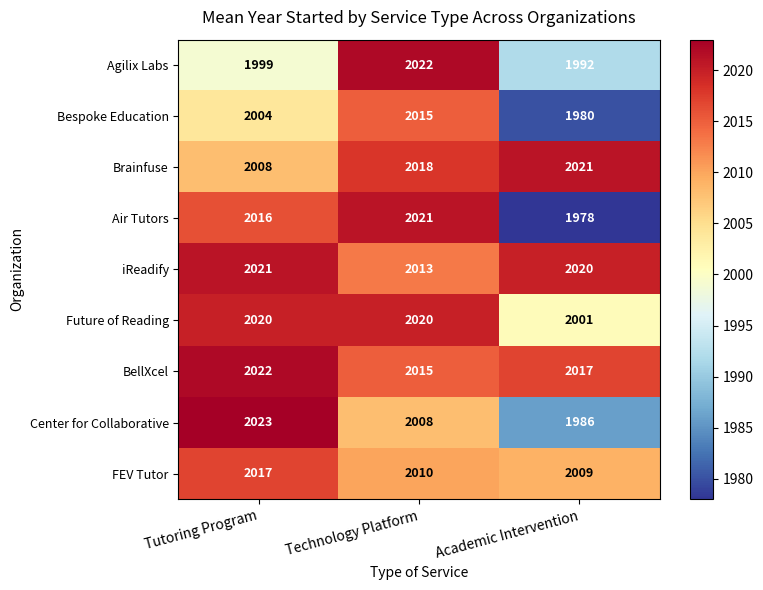

Reading right to left, list all the values displayed in this chart.

Agilix Labs: 1992	2022	1999
Bespoke Education: 1980	2015	2004
Brainfuse: 2021	2018	2008
Air Tutors: 1978	2021	2016
iReadify: 2020	2013	2021
Future of Reading: 2001	2020	2020
BellXcel: 2017	2015	2022
Center for Collaborative: 1986	2008	2023
FEV Tutor: 2009	2010	2017